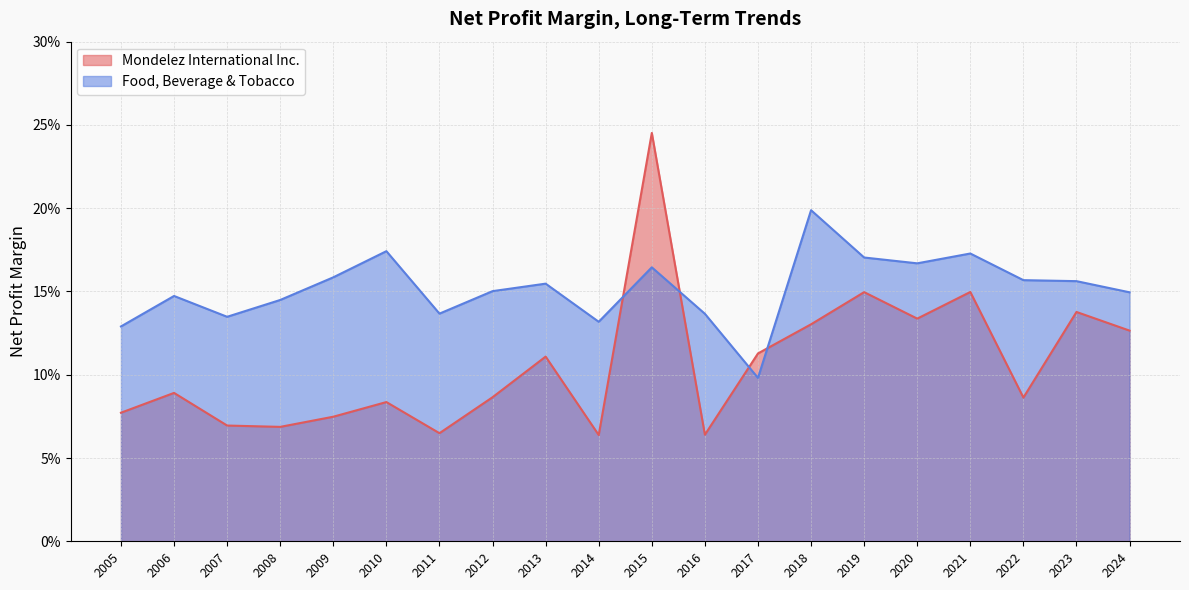

What is the value of the Mondelez International Inc. point at the 4th from the left?

0.1